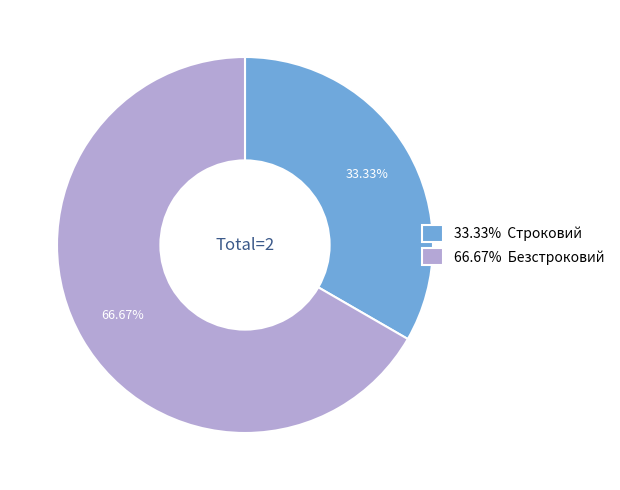

Approximately how many times larger is the value at 66.67% Безстроковий compared to 33.33% Строковий?

2.0